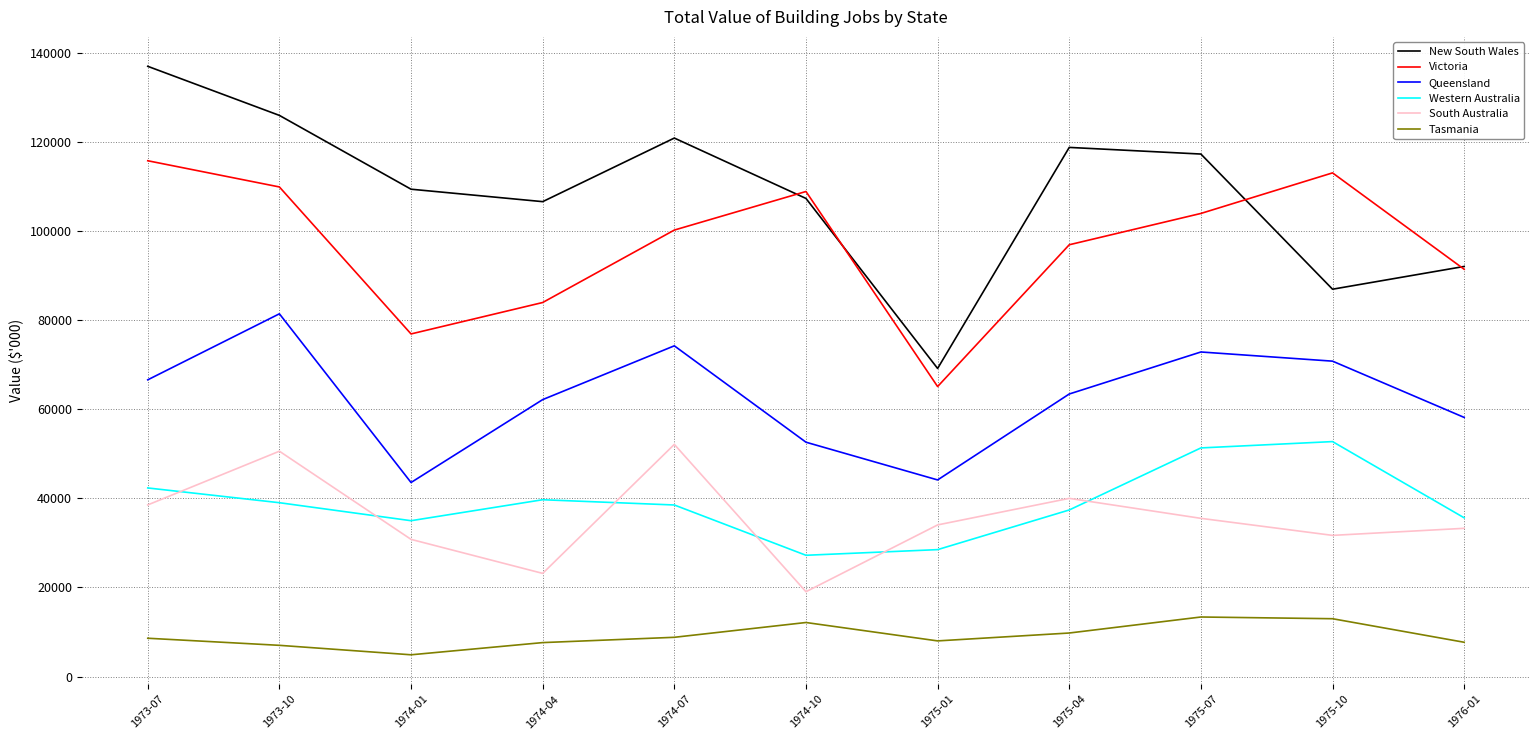

Which series has the largest total across all categories?

New South Wales